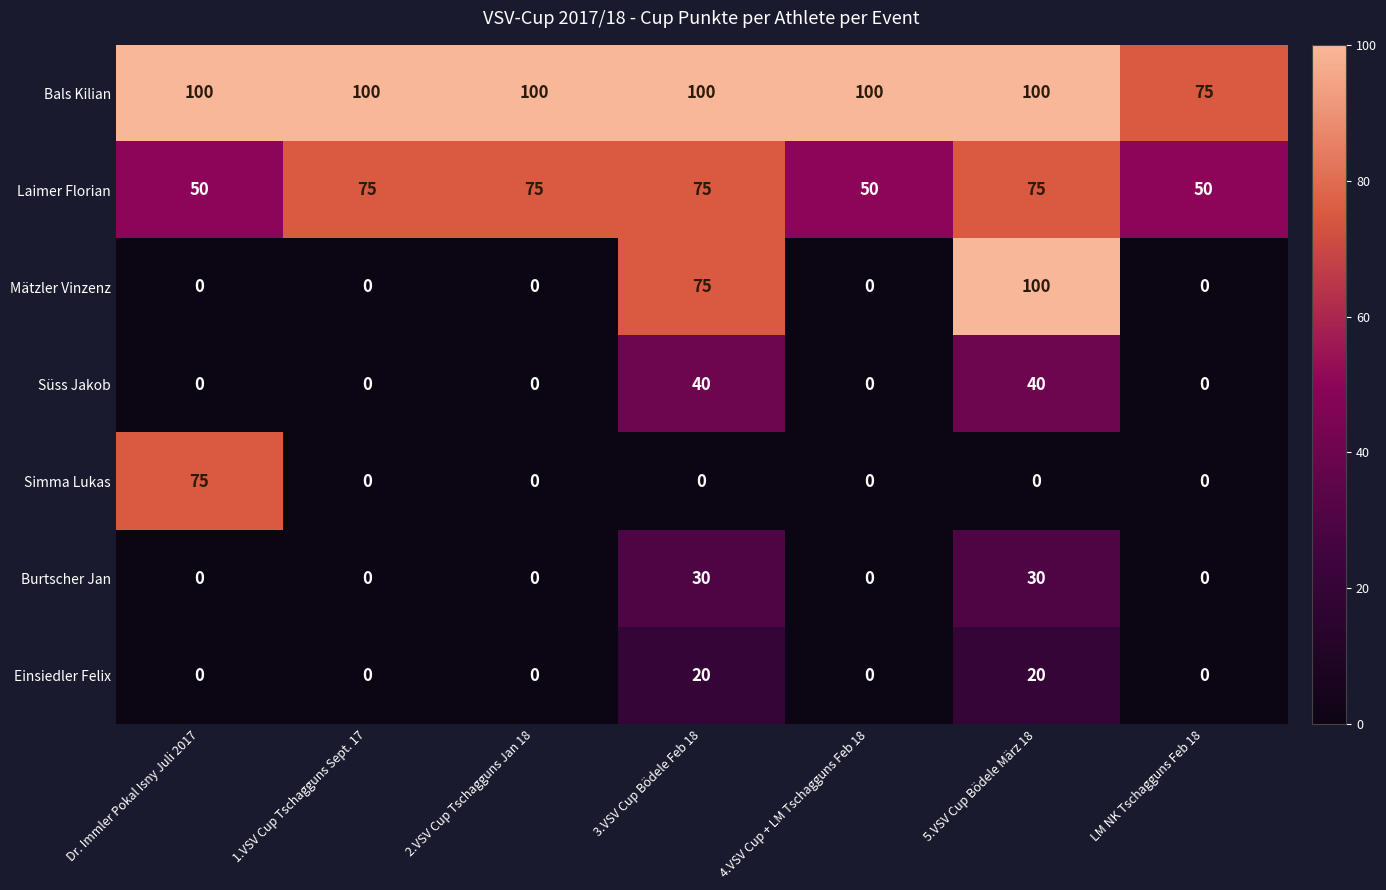

What is the maximum value for Burtscher Jan?

30